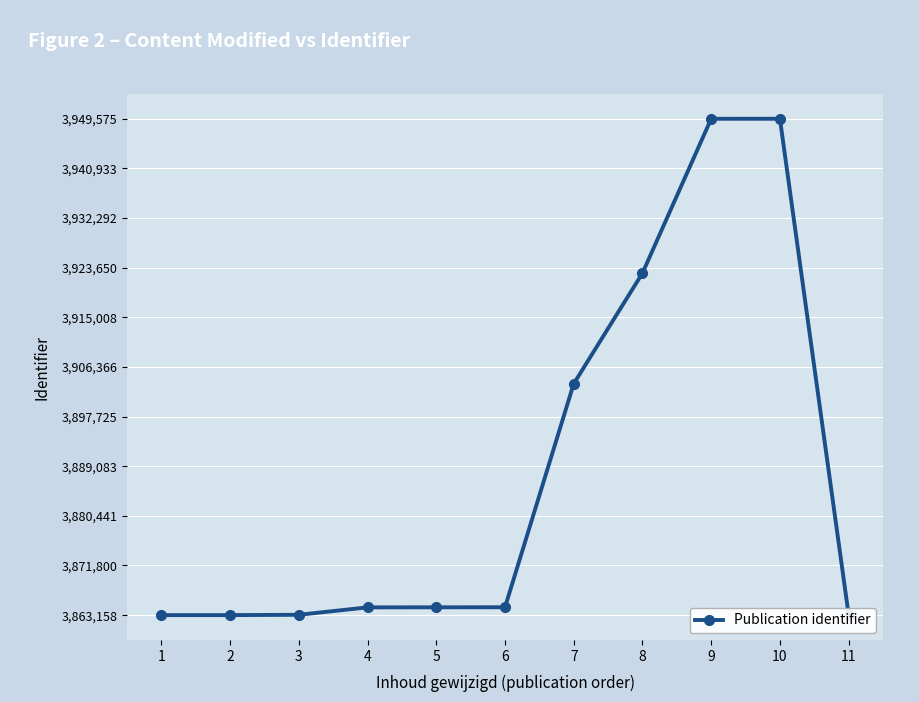

True or false: the data has more than 0 interior local peaks.

True